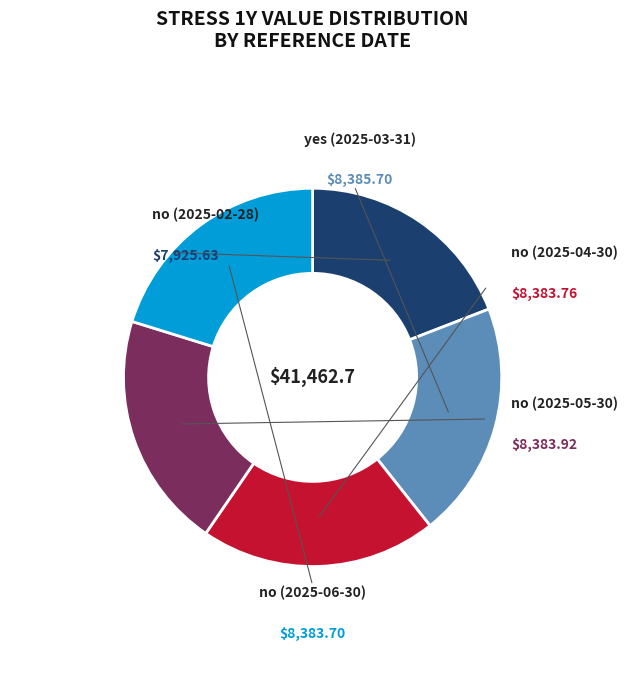

Count the number of slices in the pie.

5